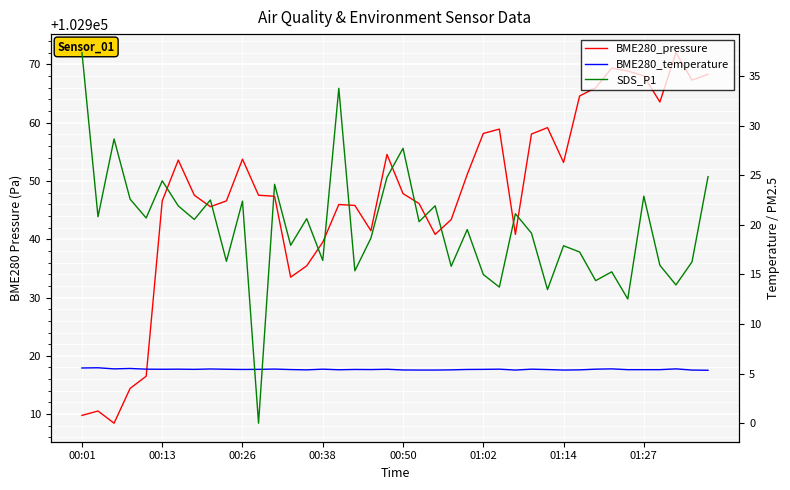

Between 8 and 15, which is larger?

8